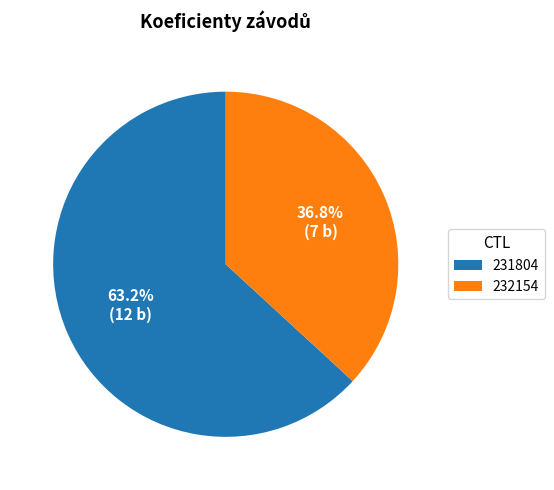

The 232154 slice represents 50% of the pie. True or false?

False